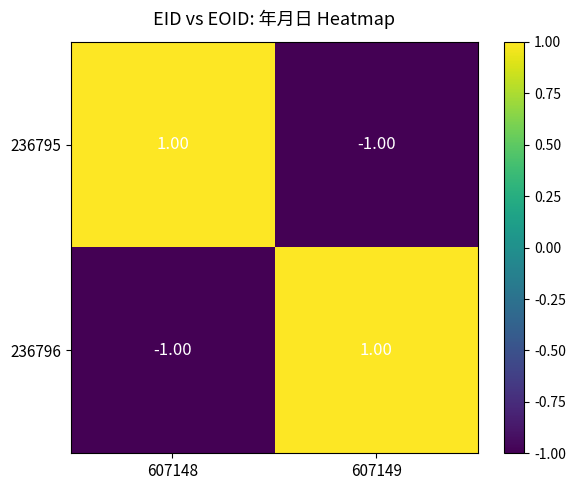

Is the value of 236795 at 607149 greater than the value of 236796 at 607149?

No